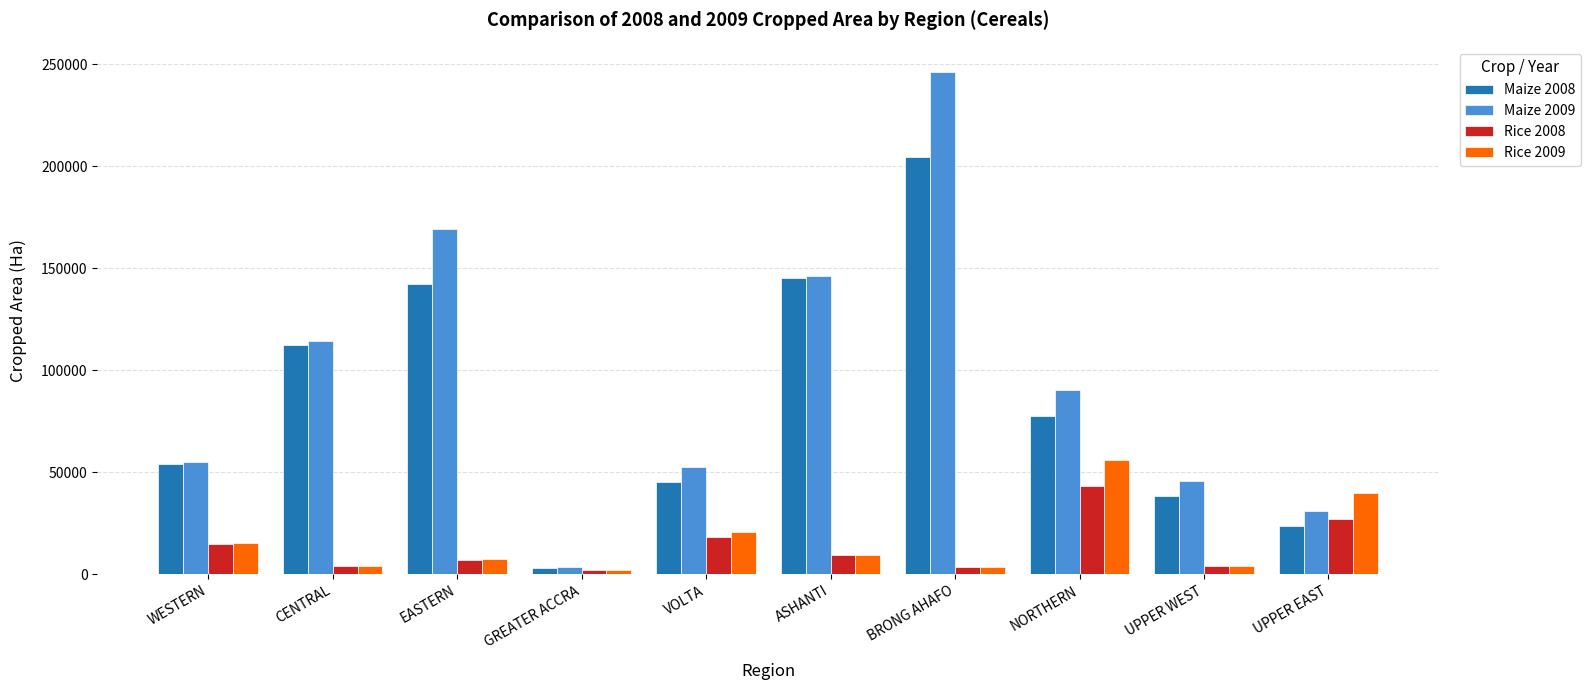

What is the value of the Rice 2008 bar at the 2nd from the left?

3934.6